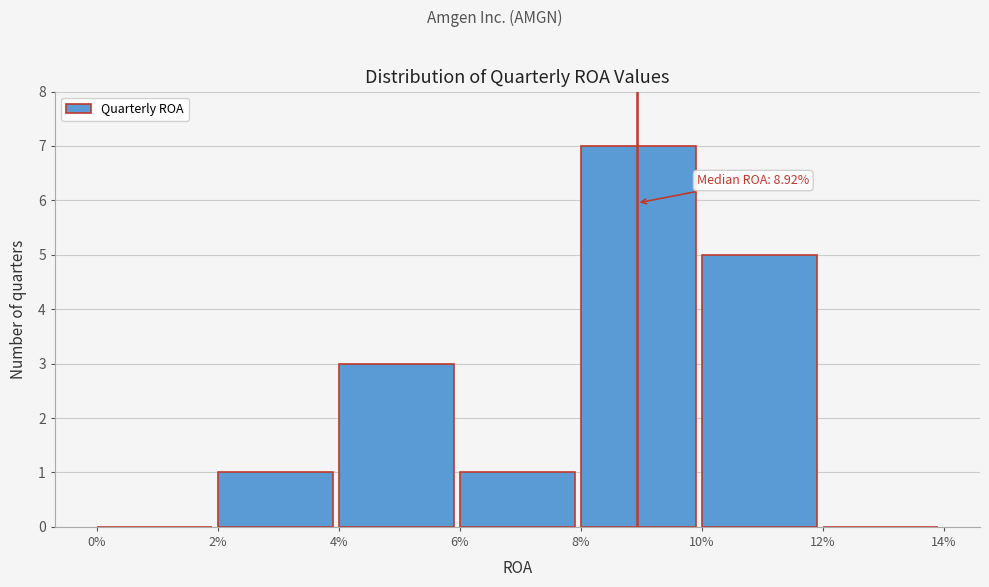

Reading right to left, extract all data points from this chart.

12%=0	10%=5	8%=7	6%=1	4%=3	2%=1	0%=0